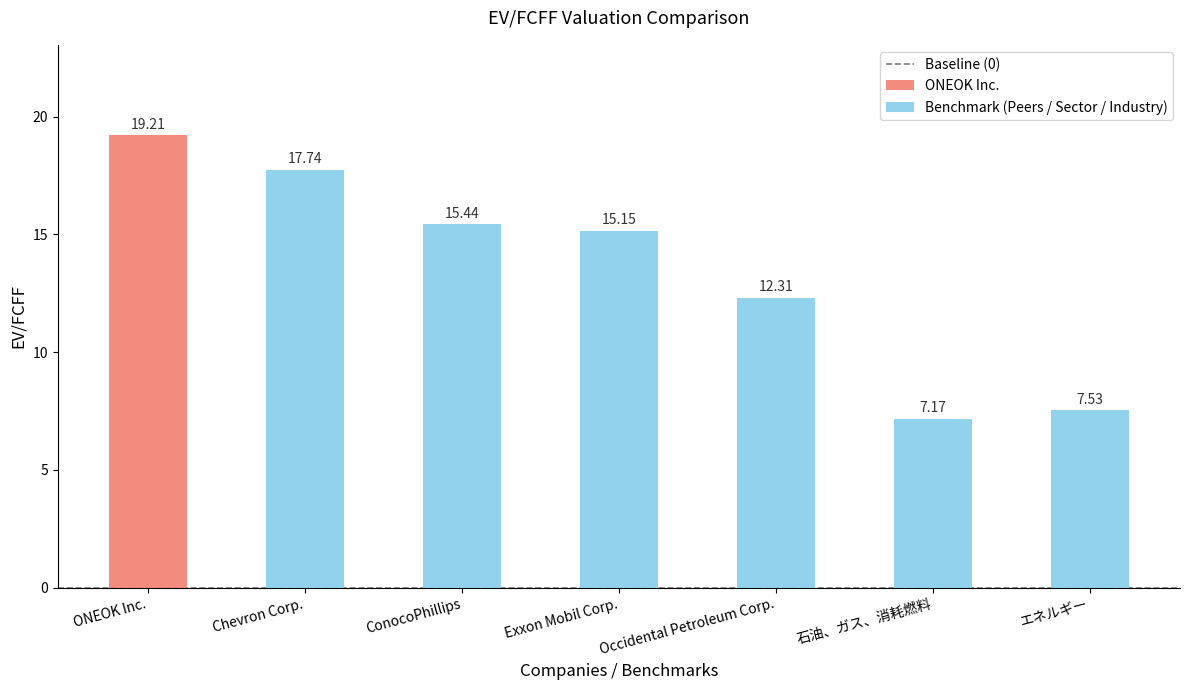

Does the chart contain any negative values?

No